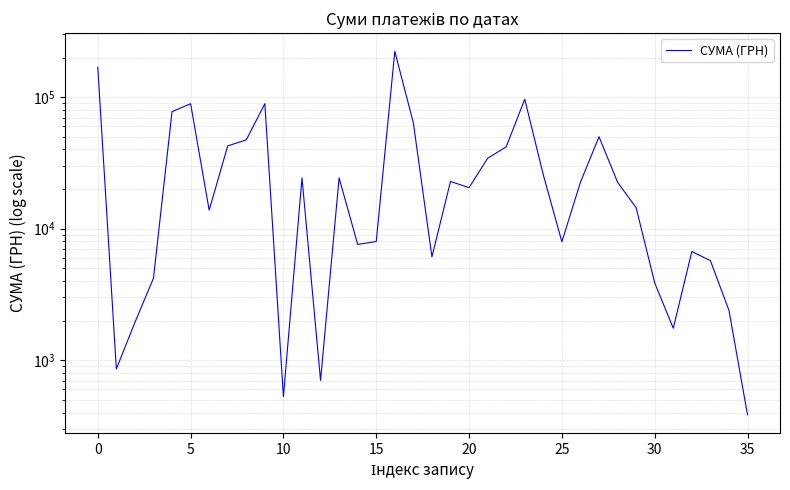

How many interior local peaks (higher than both neighbors) does the data have?

9